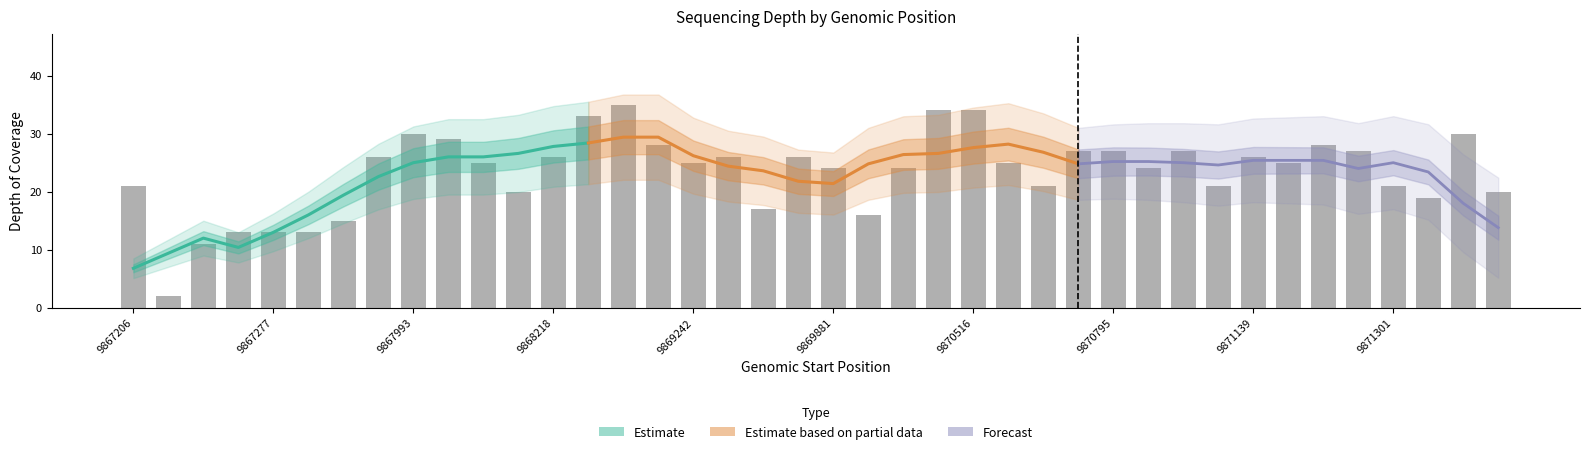

Reading right to left, what are all the values shown in this chart?

20	30	19	21	27	28	25	26	21	27	24	27	27	21	25	34	34	24	16	24	26	17	26	25	28	35	33	26	20	25	29	30	26	15	13	13	13	11	2	21